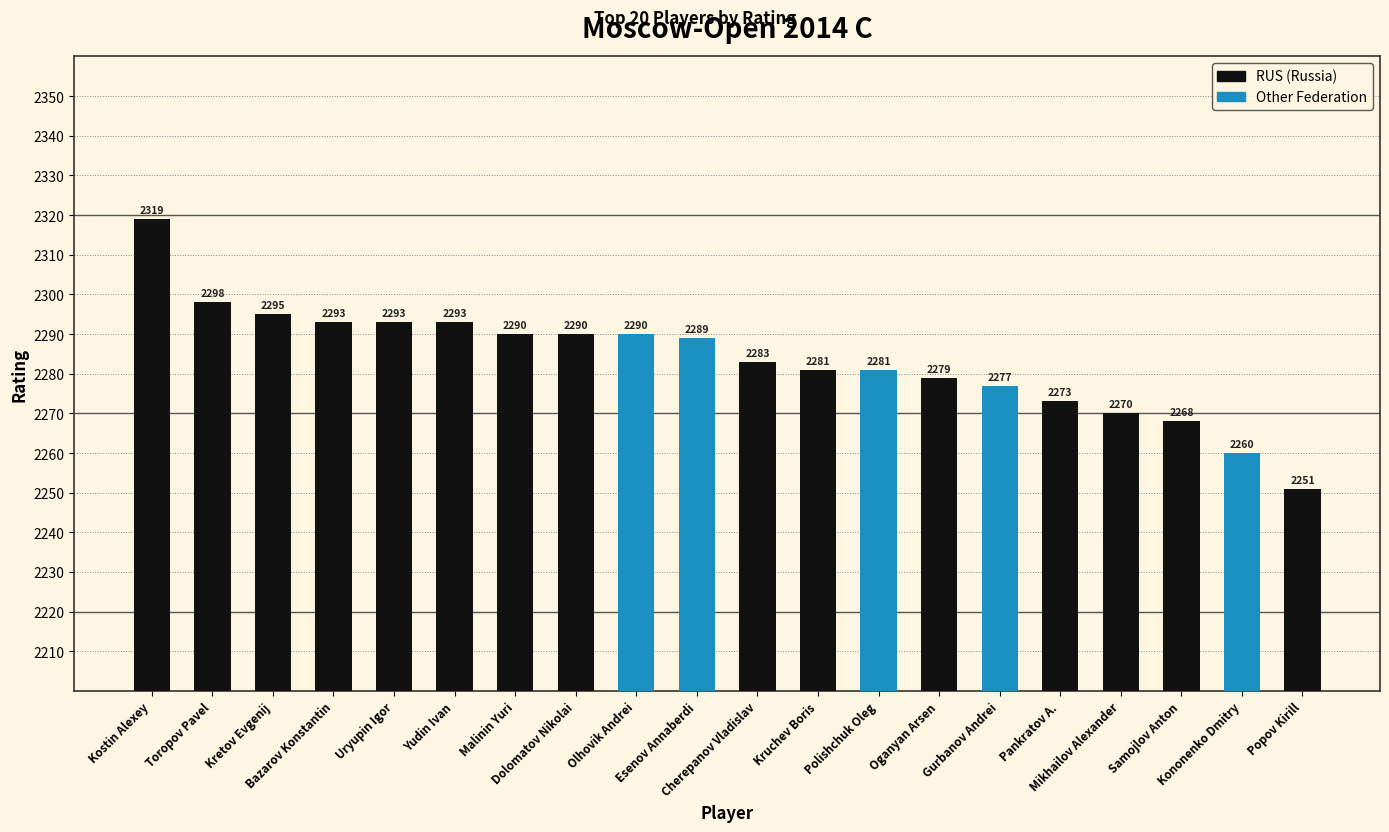

What is the sum of all values?

45673